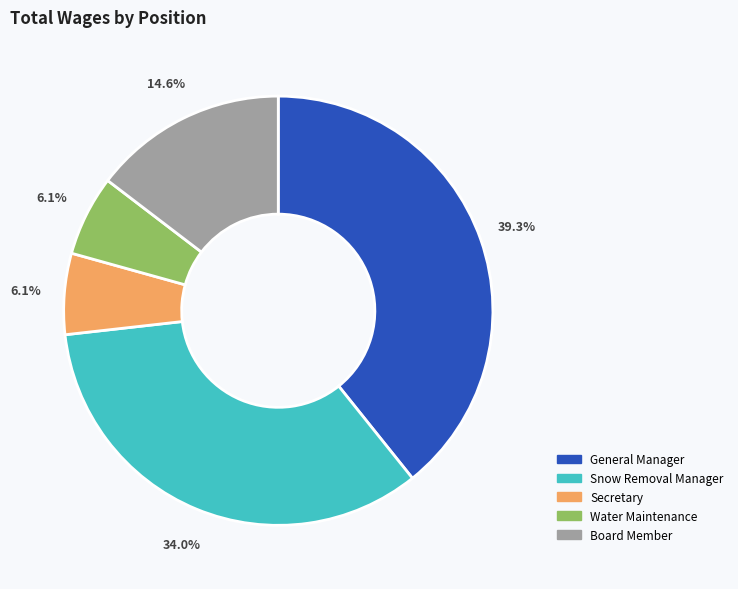

How much of the chart is everything except Snow Removal Manager?

66.0%